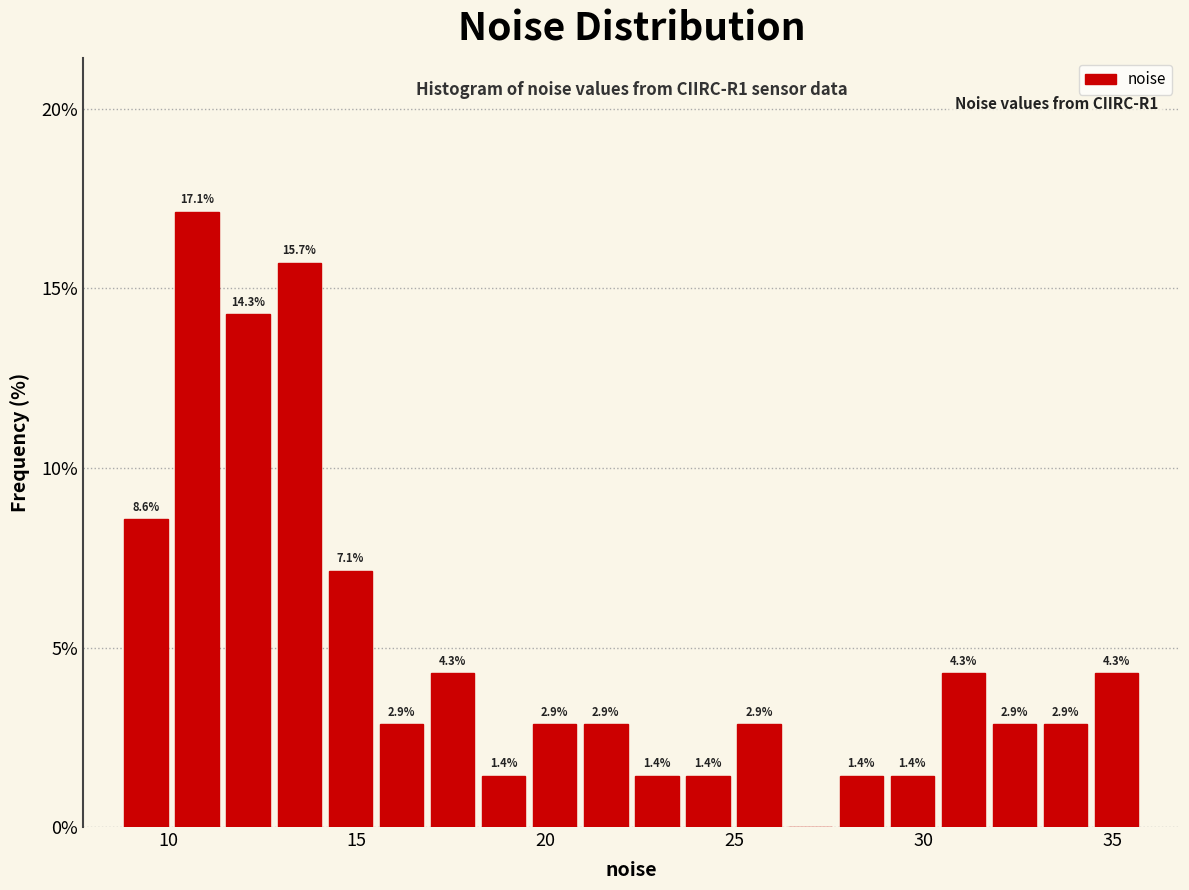

Read against the x-axis, roughly where is the centre of the tallest bar?

11.0